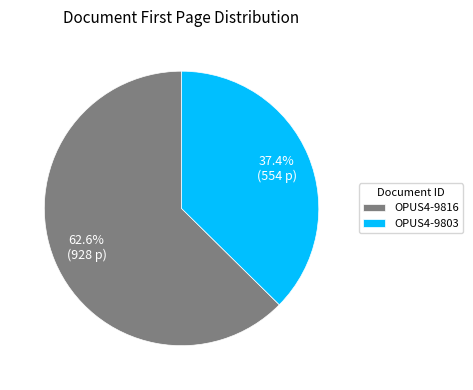

How many slices are in this pie chart?

2